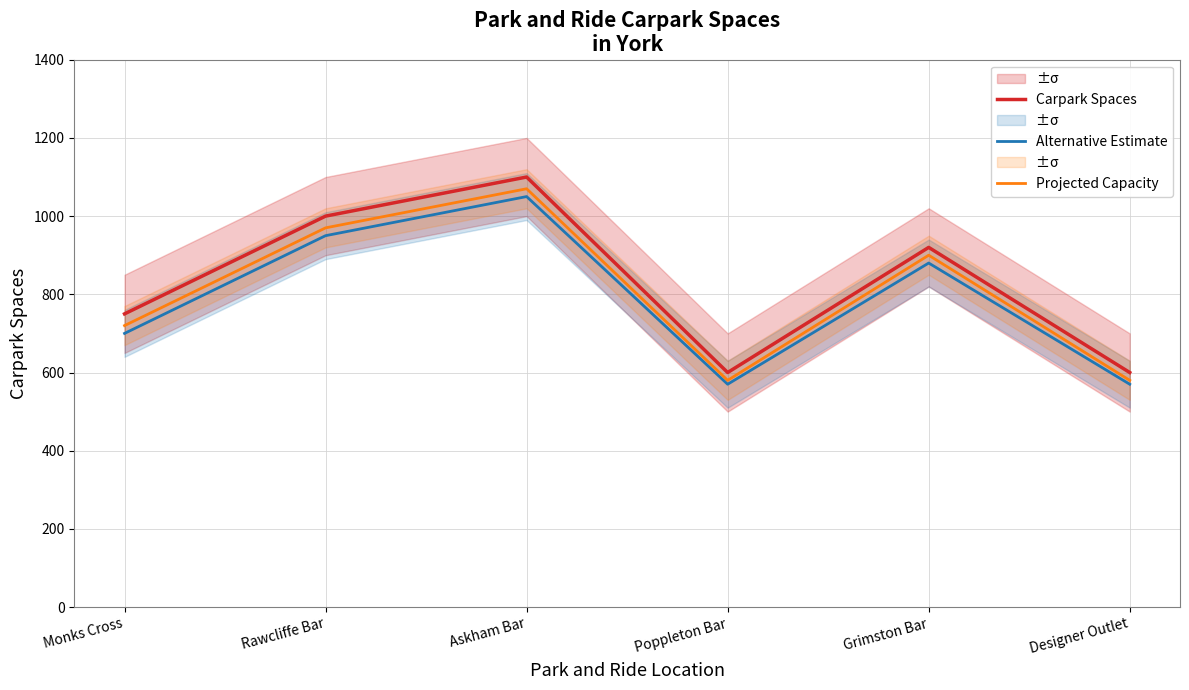

Which category has the highest value across all series?

Askham Bar